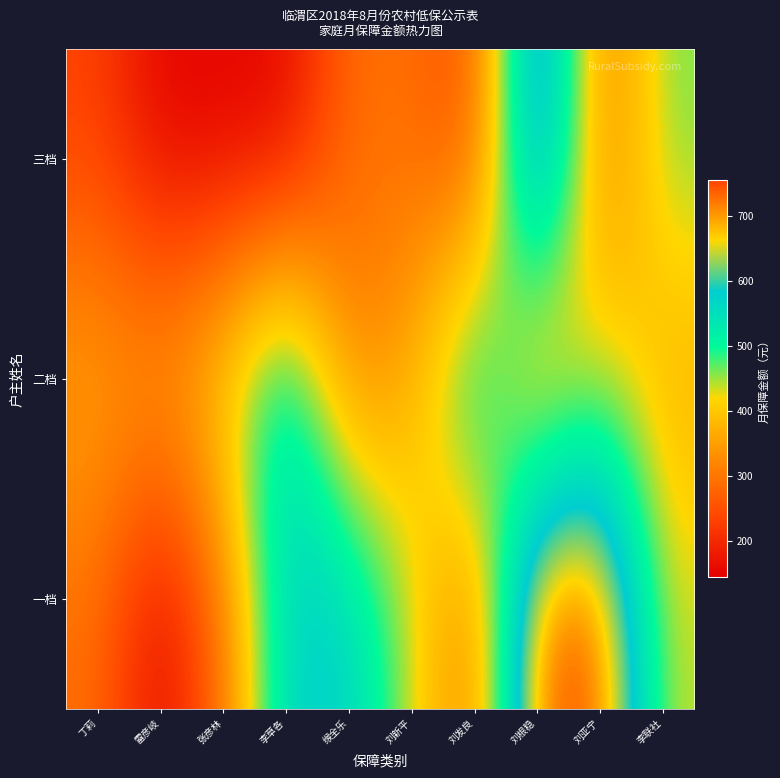

What is the total value across all series at 刘亚宁?

1484